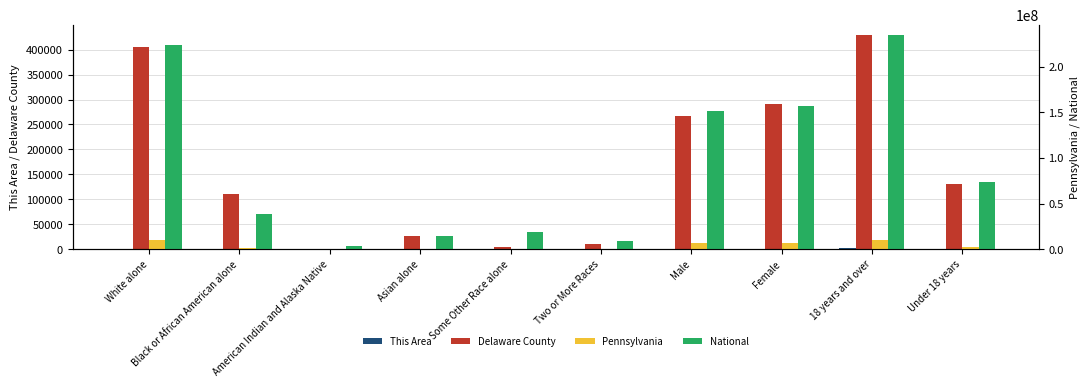

Which series changed the most between Black or African American alone and Some Other Race alone?

National